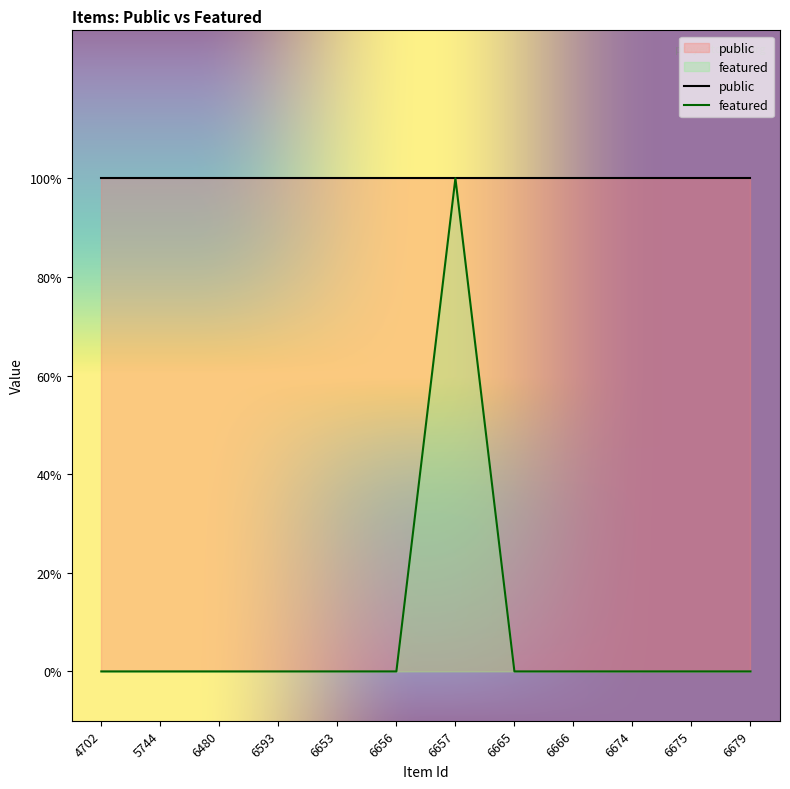

How many interior local peaks (higher than both neighbors) does the data have?

1